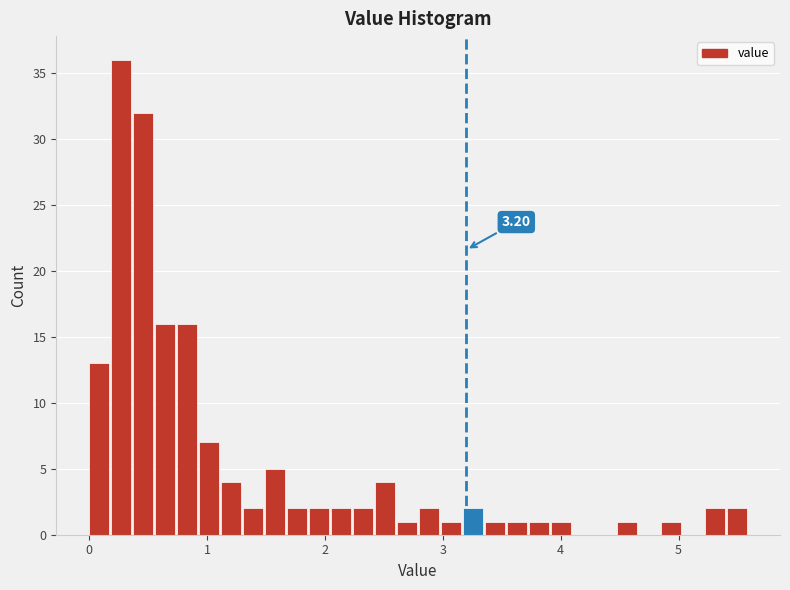

Around what value on the x-axis is the tallest bar? Give the approximate position of its centre, as read against the axis.

0.3